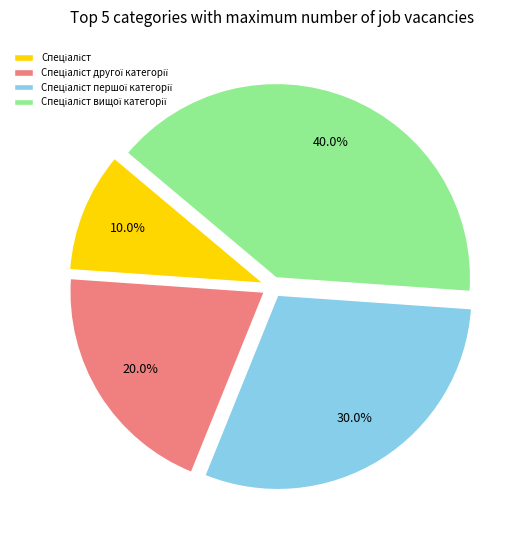

Is there a majority slice in this chart?

No